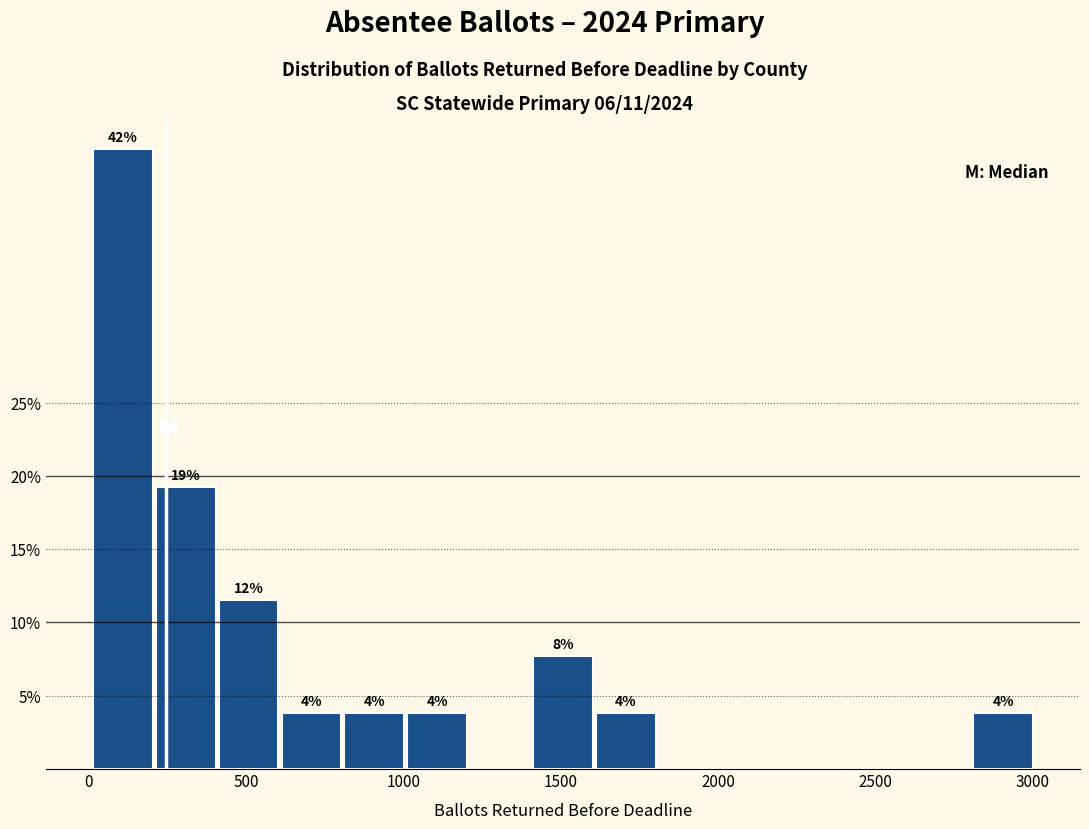

Read against the x-axis, roughly where is the centre of the tallest bar?

100